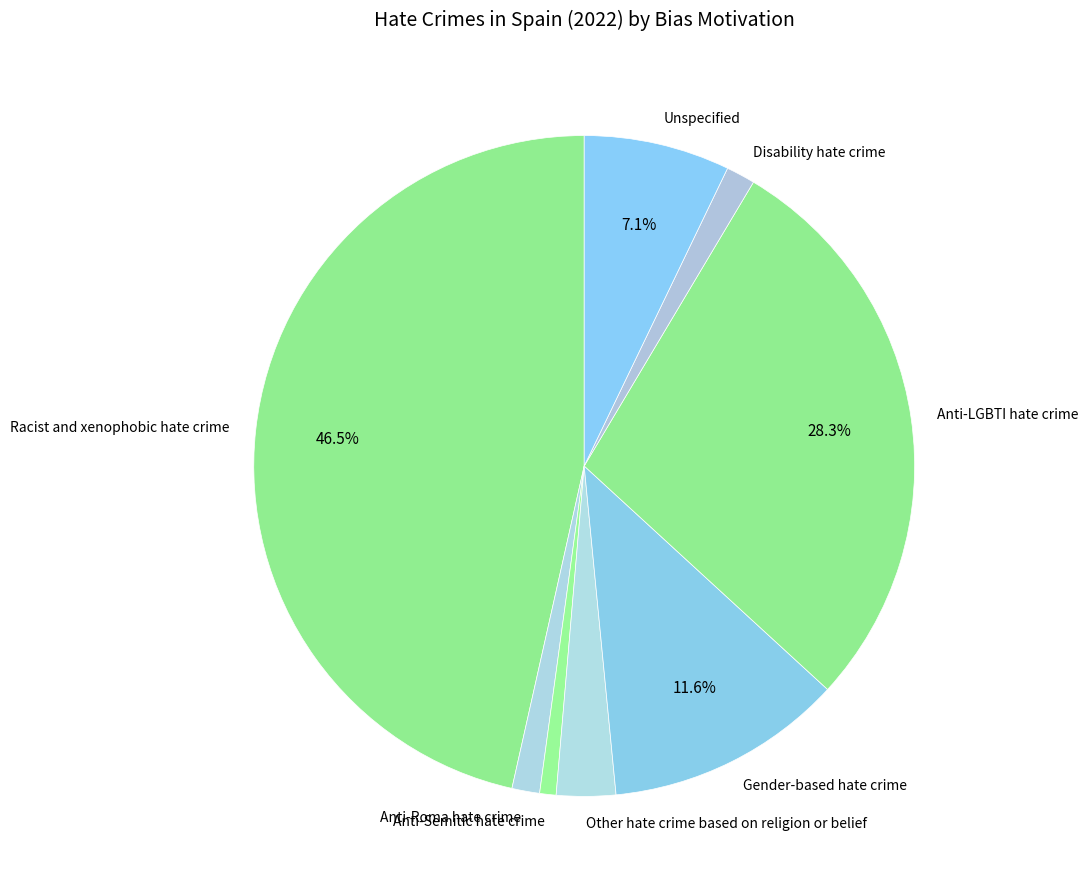

Approximately how many times larger is the value at Gender-based hate crime compared to Unspecified?

1.6